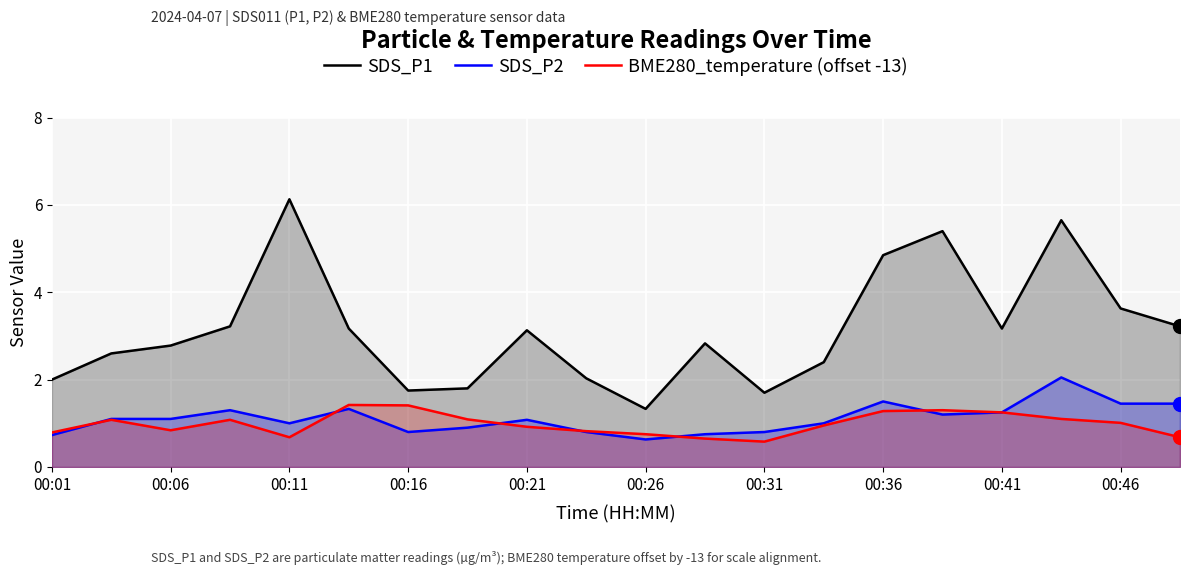

True or false: BME280_temperature (offset -13) and SDS_P1 cross at least once.

False